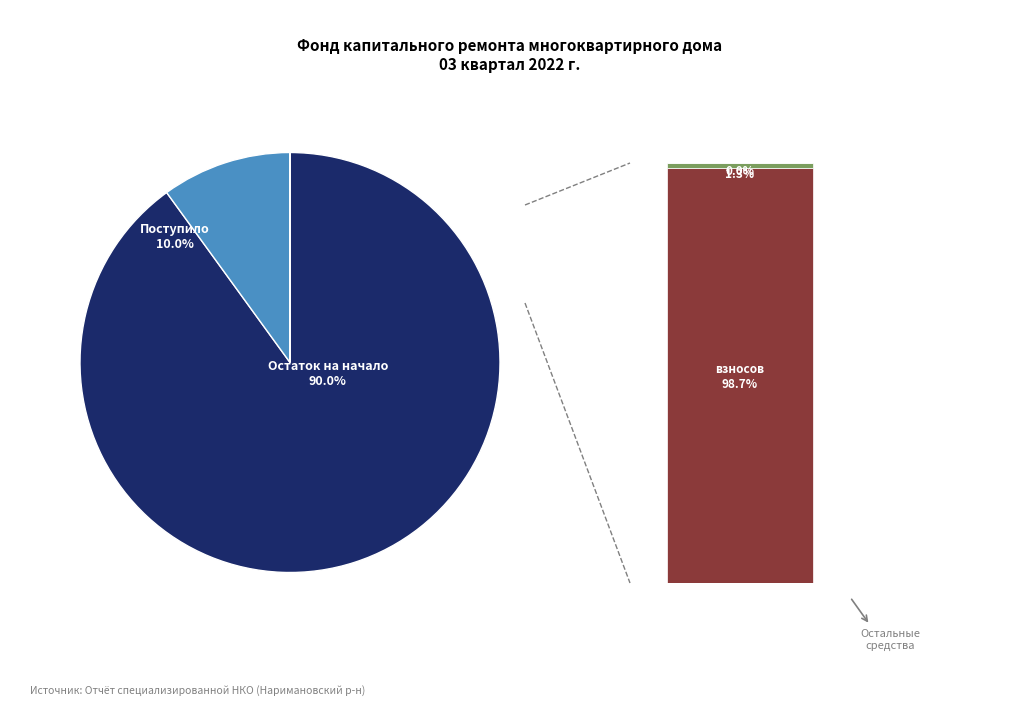

True or false: Использовано в отчетном периоде accounts for 0% of the total.

True